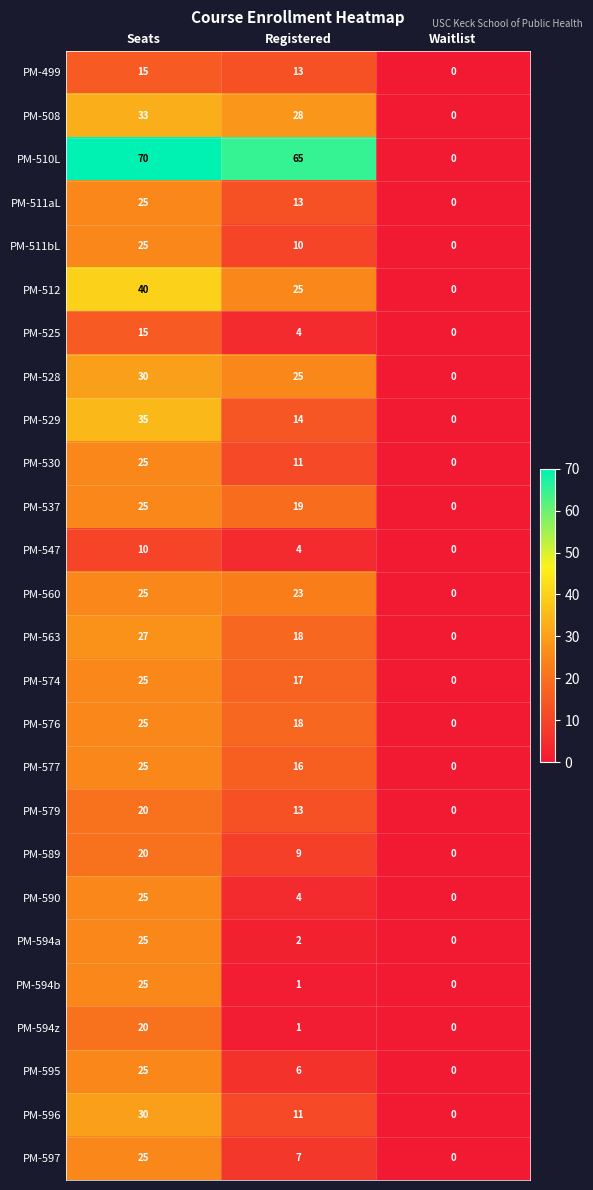

Count the PM-530 values in the range 0 to 25.

3